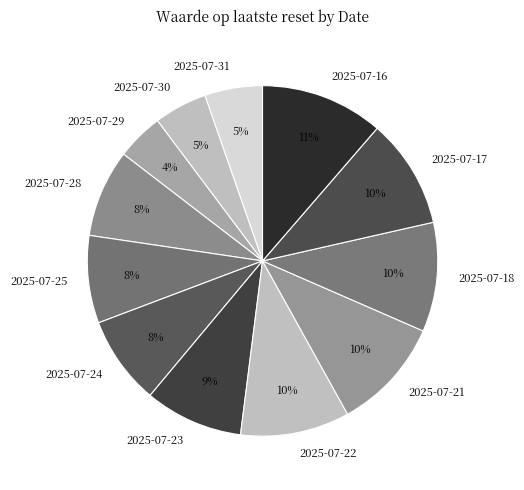

To the nearest percent, what is the average slice percentage?

8%